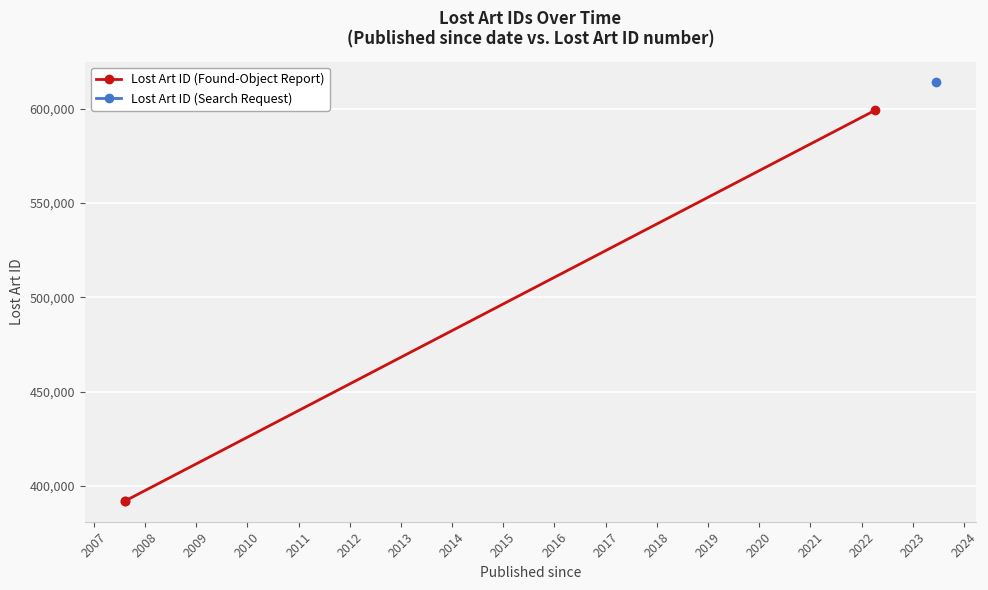

Between 2007 and 2008, which is larger?

2008